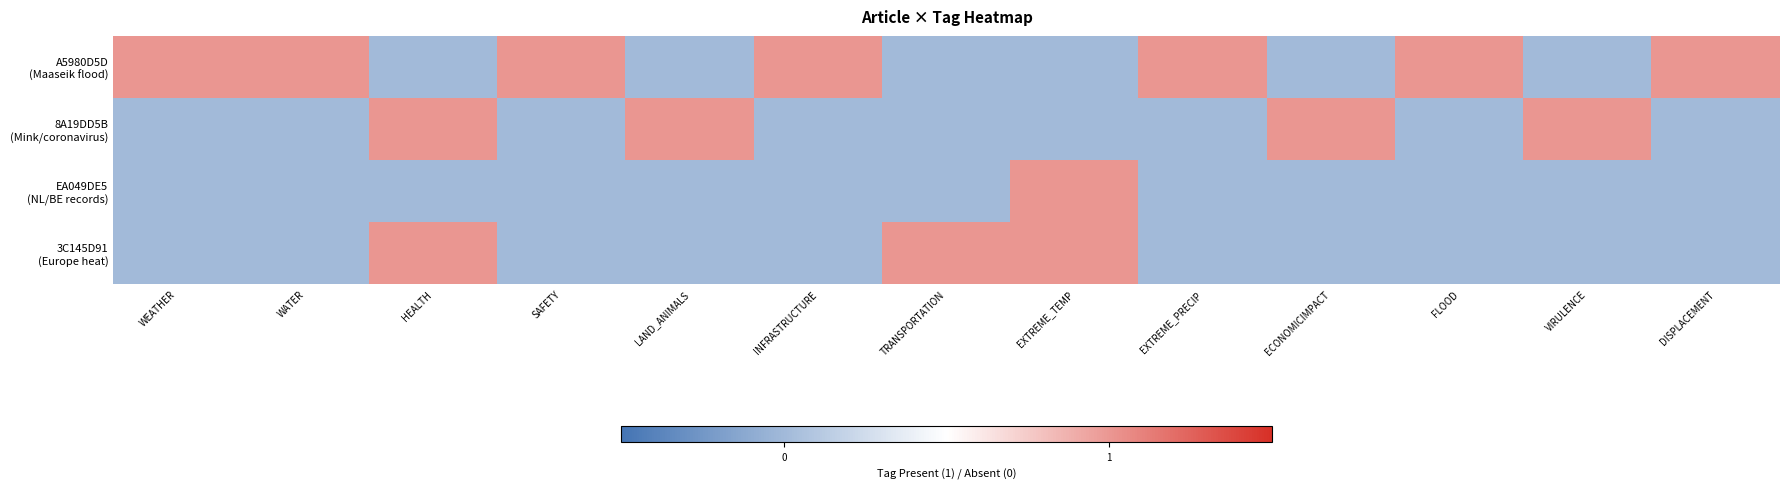

What is the total value across all series at EXTREME_TEMP?

2